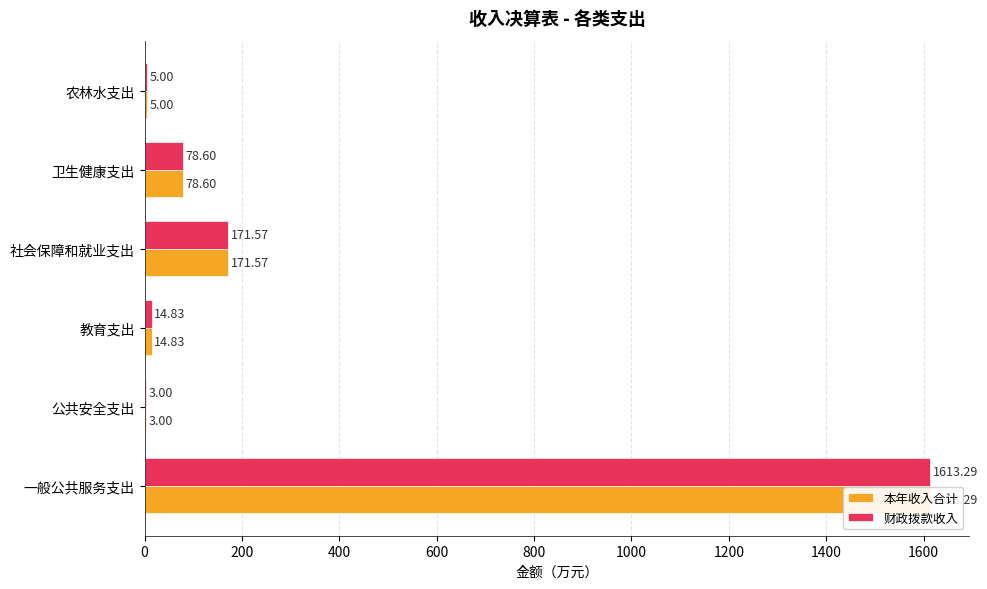

Which series has the largest range (max minus min)?

本年收入合计